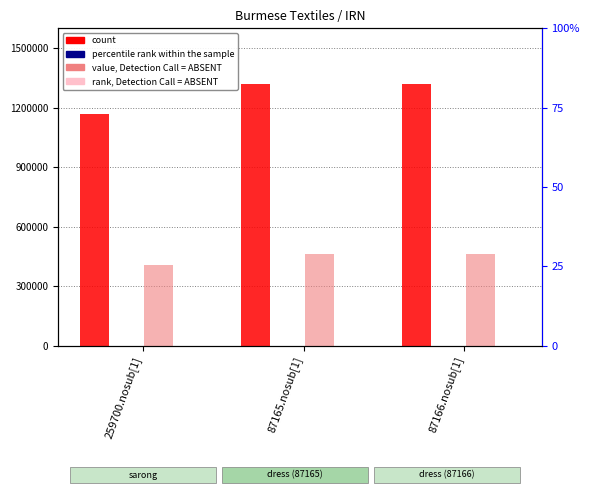

What is the label of the 3rd bar from the left?

87166.nosub[1]